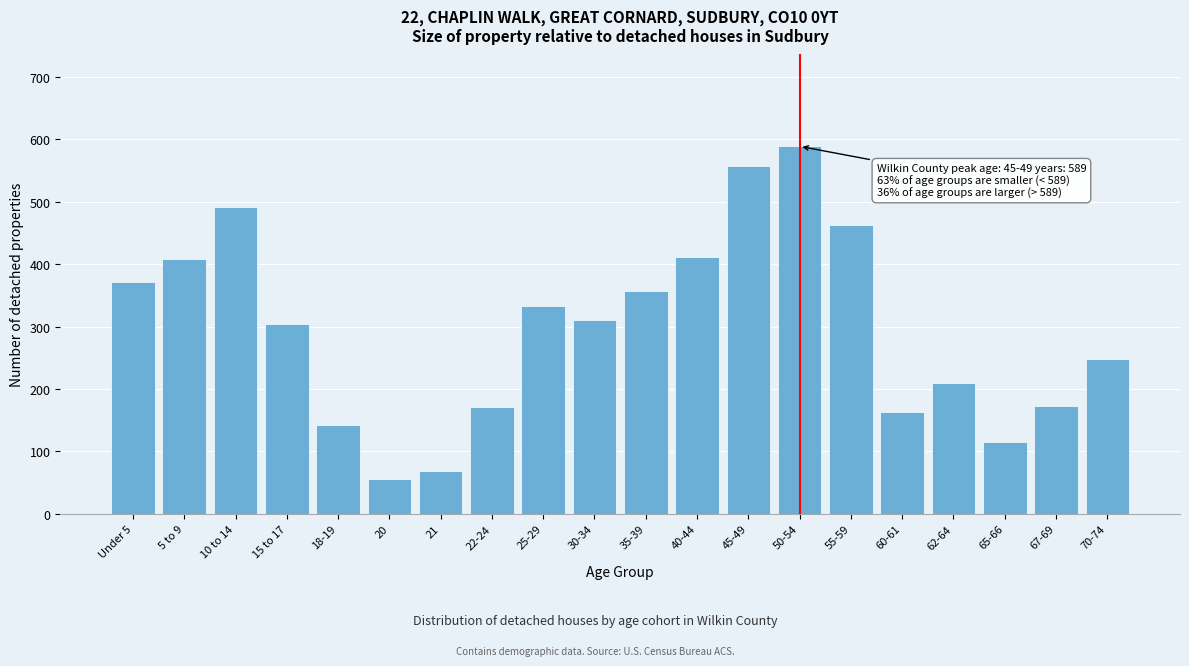

What is the change in value from 21 to 22-24?

+102